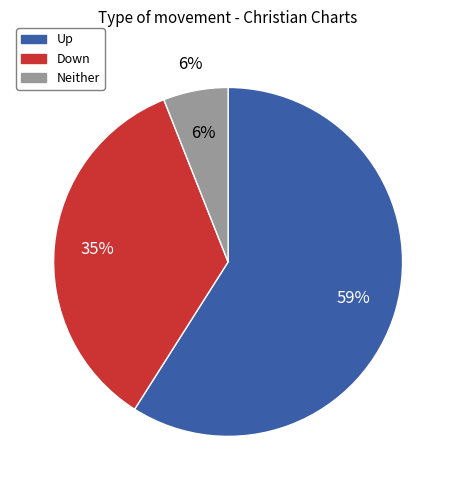

Is there a majority slice in this chart?

Yes